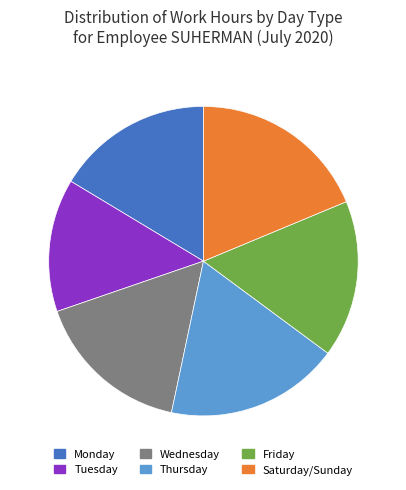

Count the number of slices in the pie.

6